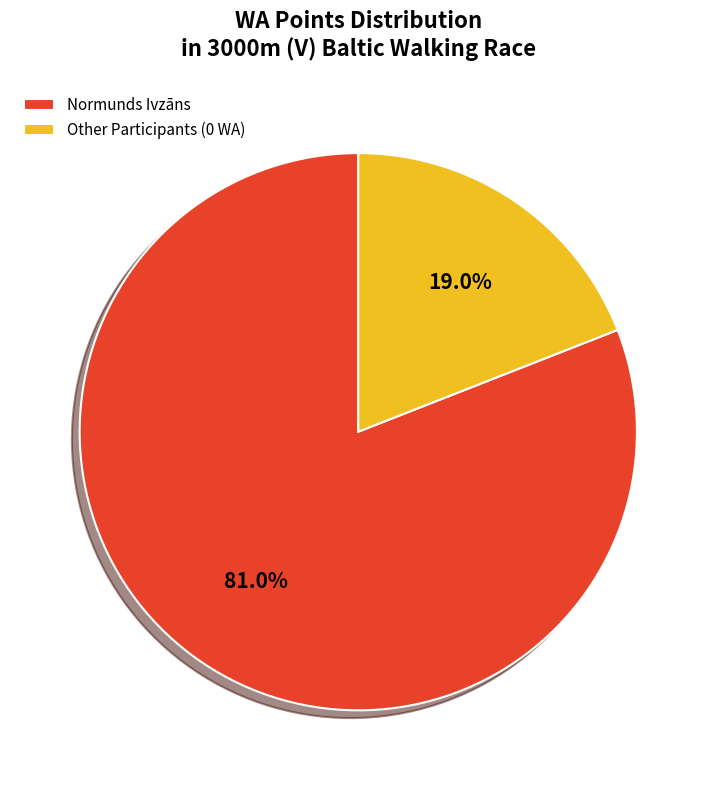

Is Other Participants (0 WA) the majority of the pie?

No